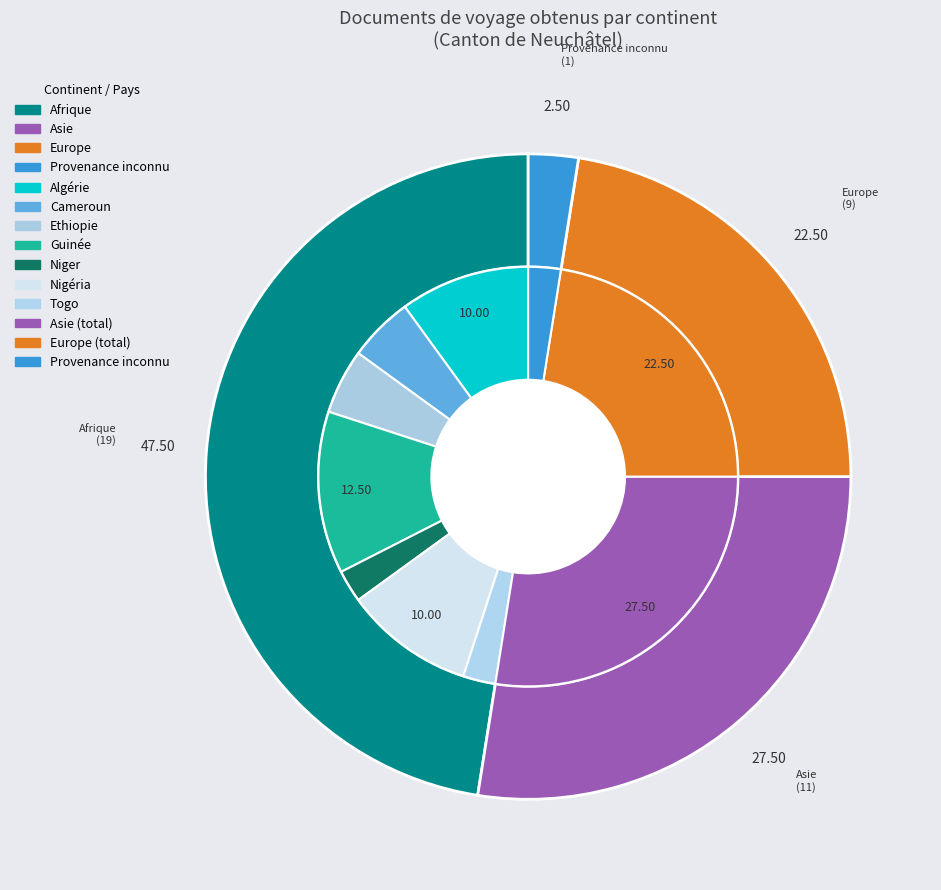

To the nearest percent, what is the difference between the Provenance inconnu and Afrique slice percentages?

45%